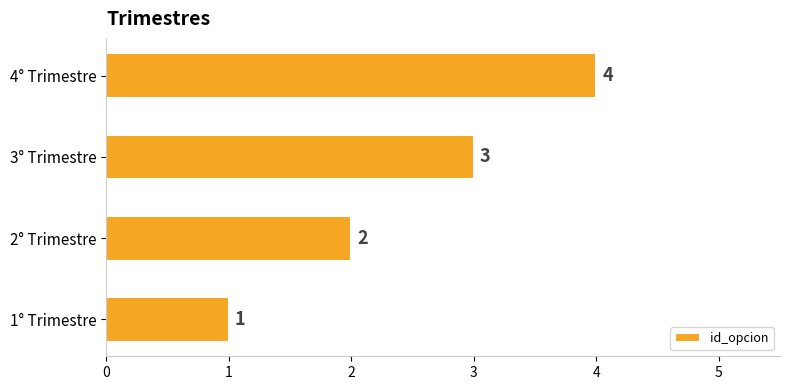

What is the sum of all values?

10